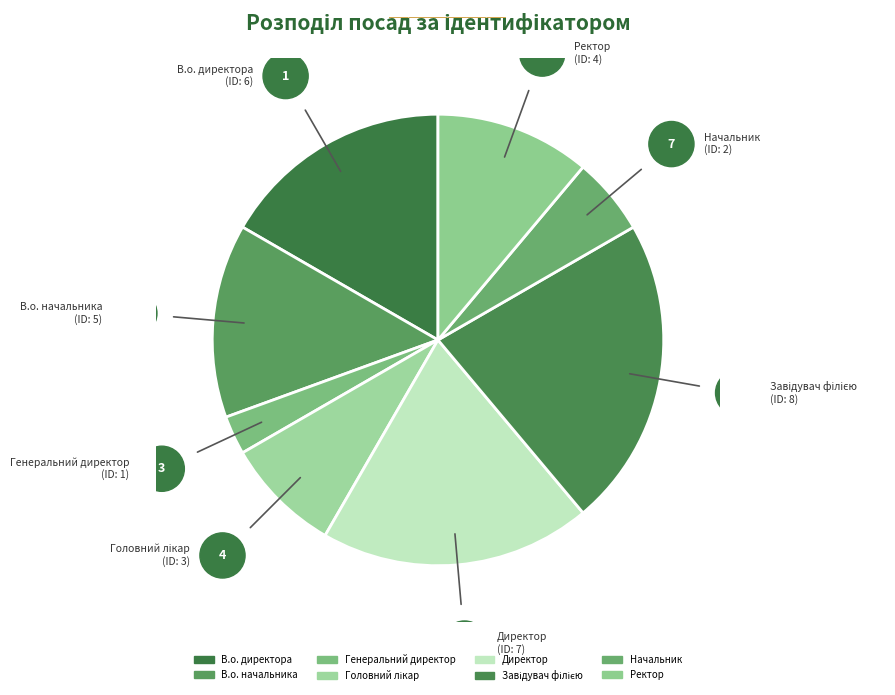

Does any single category account for the majority?

No